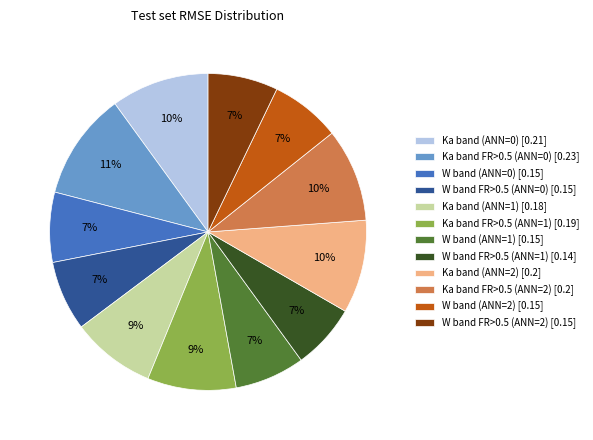

True or false: Ka band (ANN=0) accounts for 24% of the total.

False